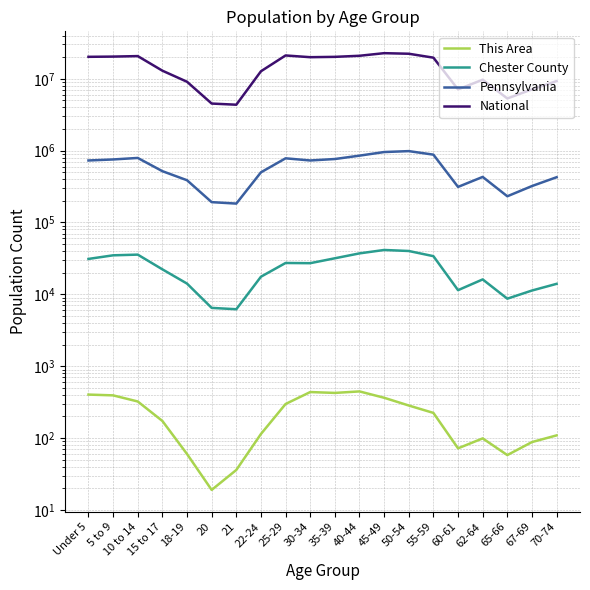

Between 21 and 65-66, which is larger?

65-66